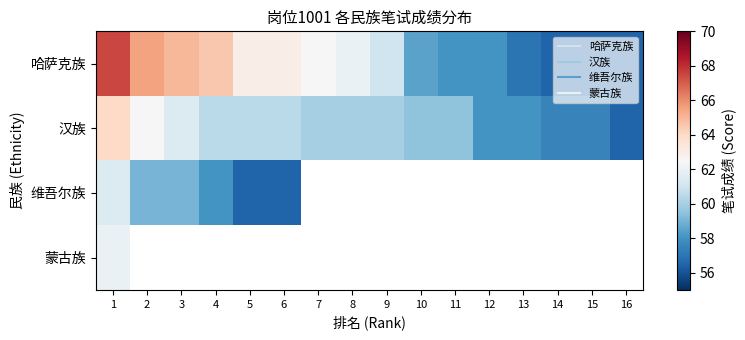

How many values in the 汉族 series exceed 60?

6